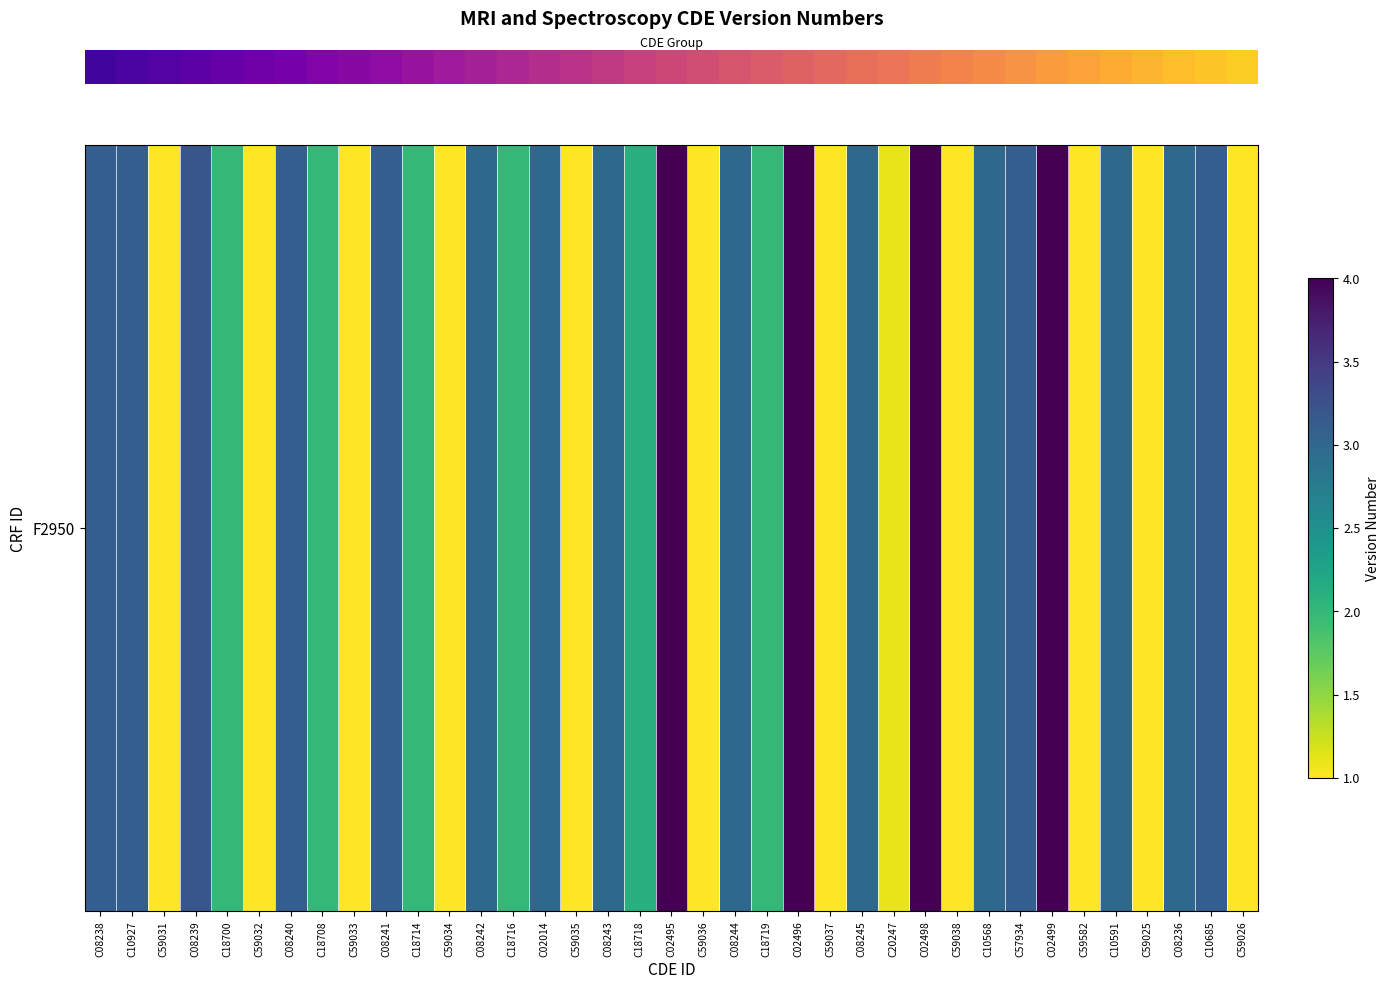

What is the minimum value shown in the chart?

1.0